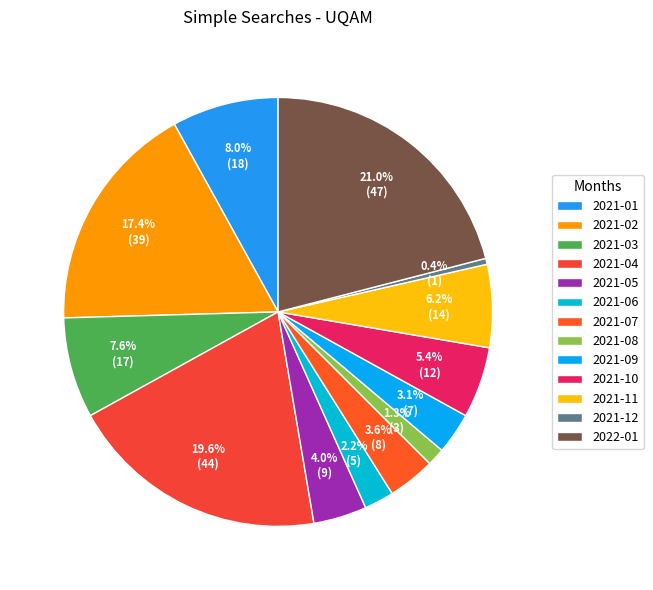

To the nearest percent, what is the combined percentage of 2021-03 and 2021-07?

11%